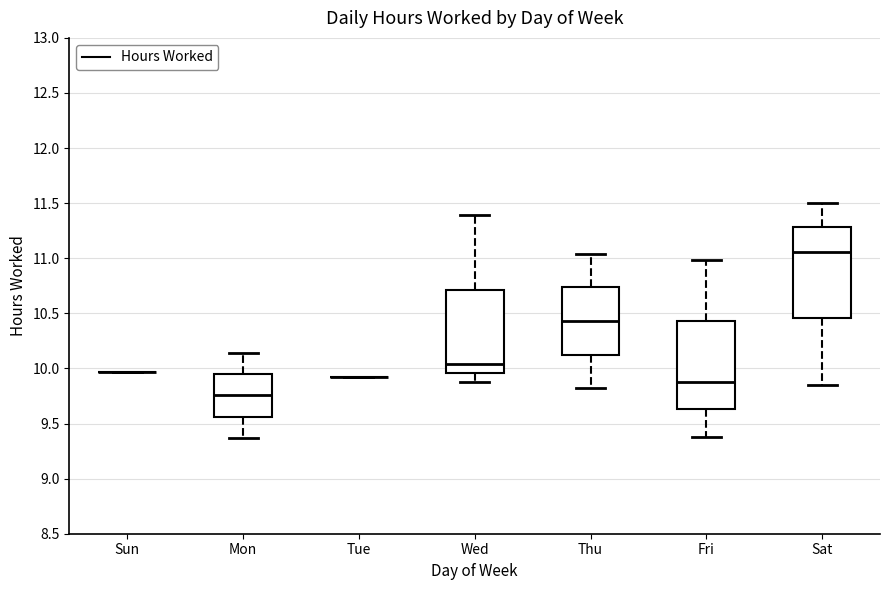

Reading left to right, transcribe this box plot: for each box, give where its median line is, the range the box spans, and where its two whiskers end, as read against the y-axis. The values are not printed on the chart, so give them approximately, as read against the axis.

Sun: box collapsed to a line at 9.95, whiskers 9.95 to 9.95
Mon: median 9.75, box 9.55 to 9.95, whiskers 9.35 to 10.15
Tue: box collapsed to a line at 9.90, whiskers 9.90 to 9.90
Wed: median 10.05, box 9.95 to 10.70, whiskers 9.90 to 11.40
Thu: median 10.45, box 10.15 to 10.75, whiskers 9.80 to 11.05
Fri: median 9.90, box 9.65 to 10.45, whiskers 9.40 to 11.00
Sat: median 11.05, box 10.45 to 11.30, whiskers 9.85 to 11.50